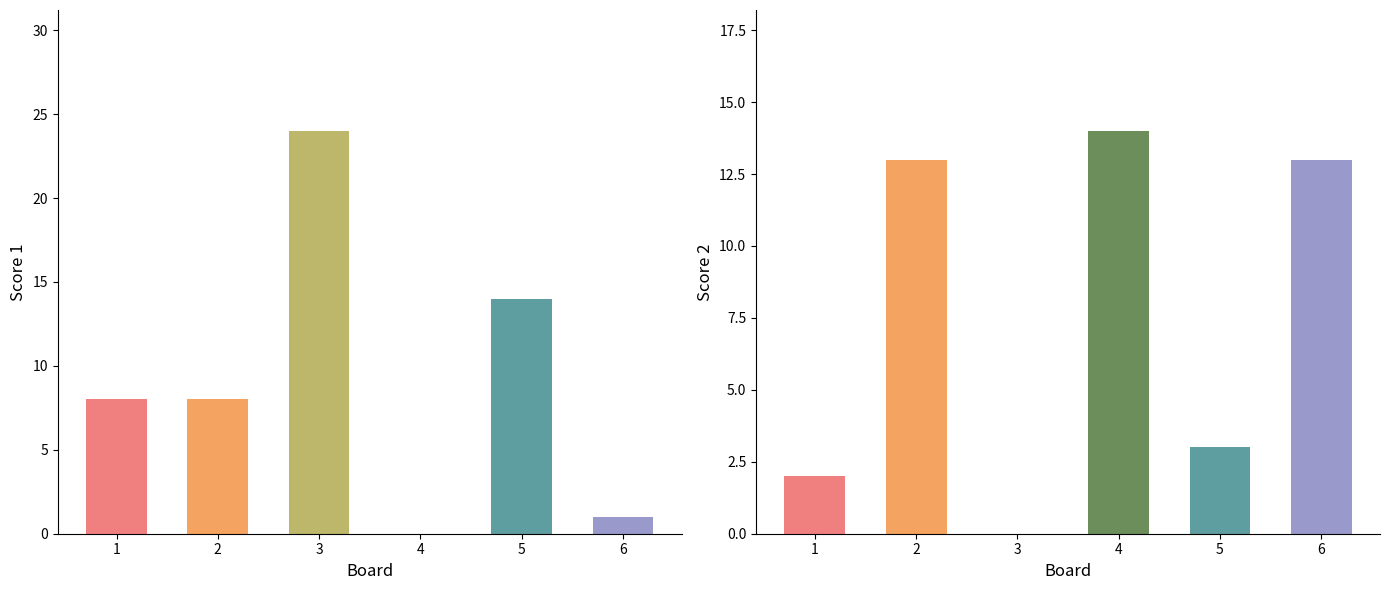

Which series changed the most between 3 and 4?

Score 1